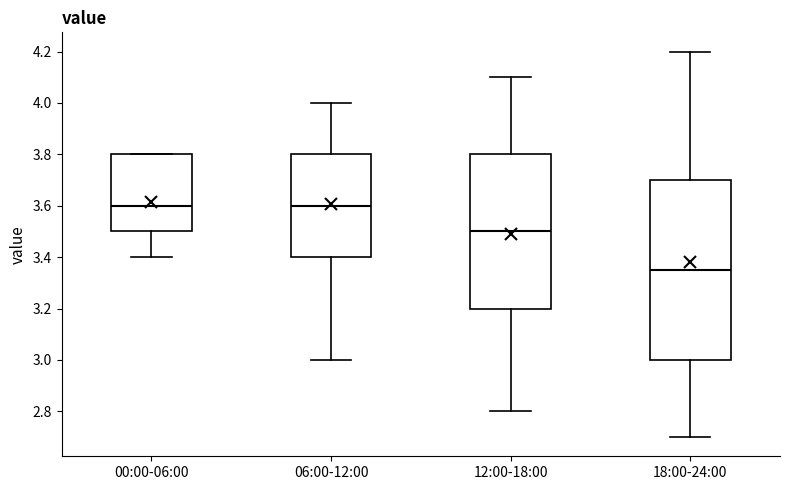

Which box is the tallest, from its lower edge to its upper edge?

18:00-24:00